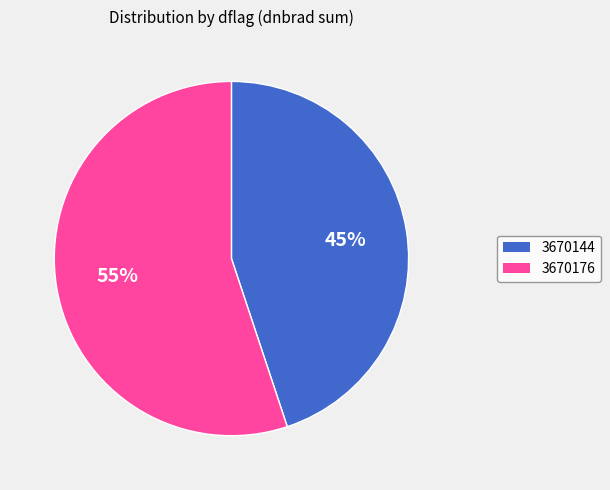

Which slice is the largest?

3670176